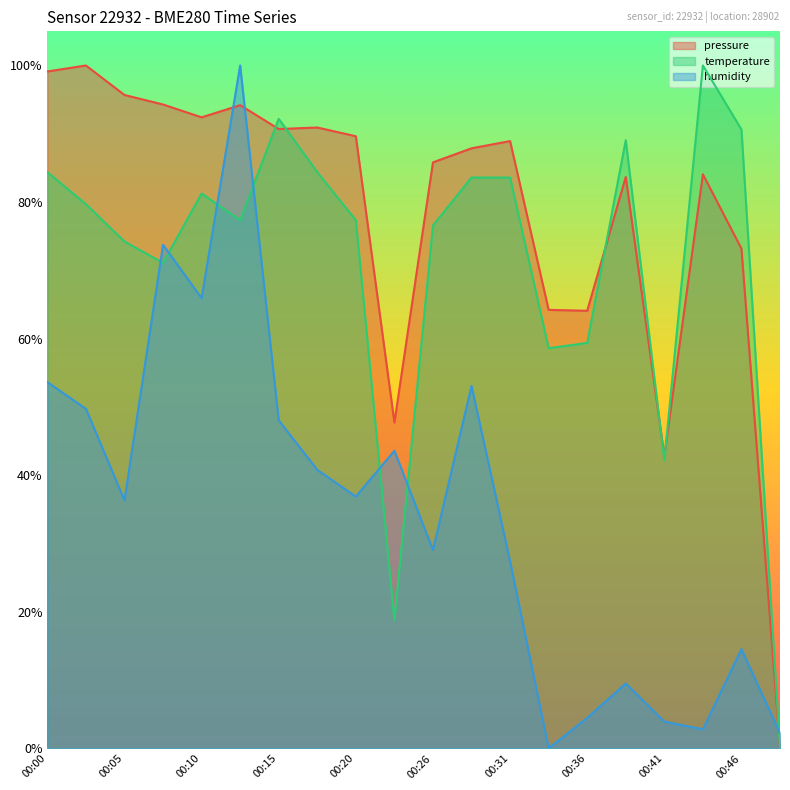

Does the chart display data point markers on the line(s)?

No